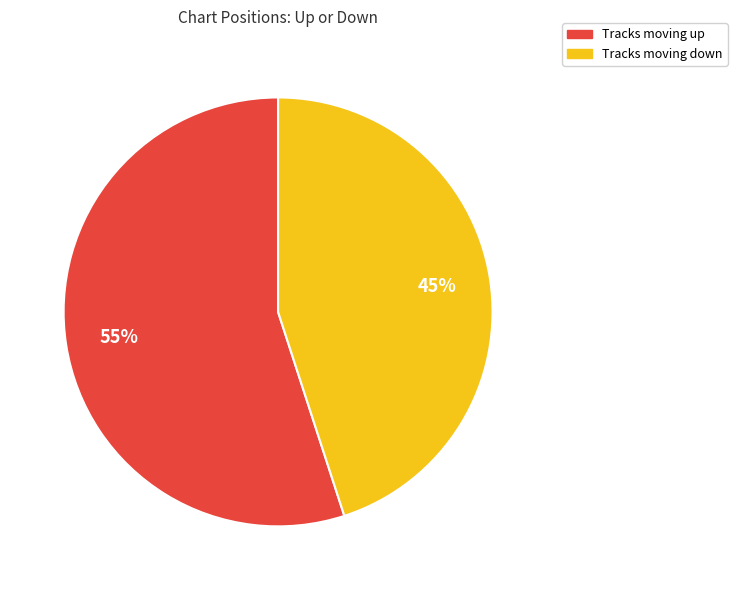

How many slices are in this pie chart?

2